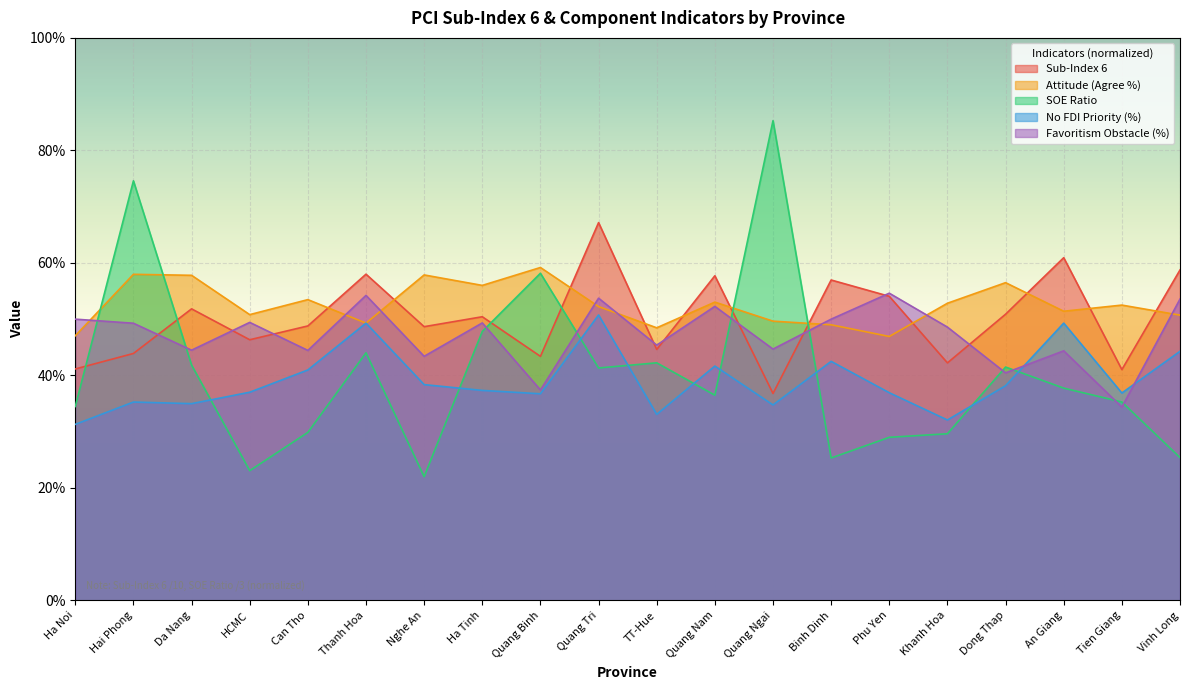

At which category does the chart reach its peak across all series?

Quang Ngai